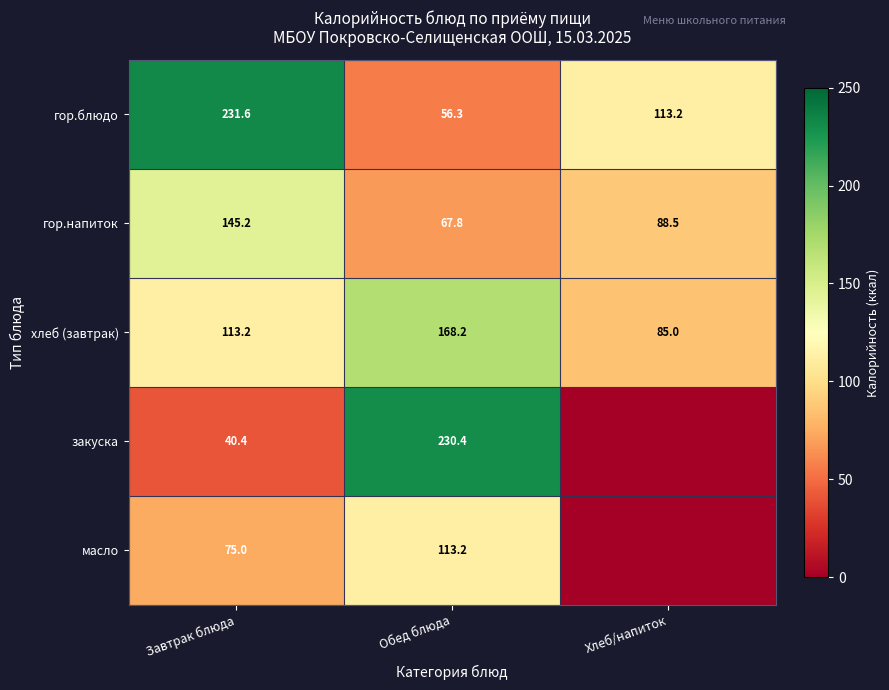

What is the average value of the хлеб (завтрак) series?

122.1